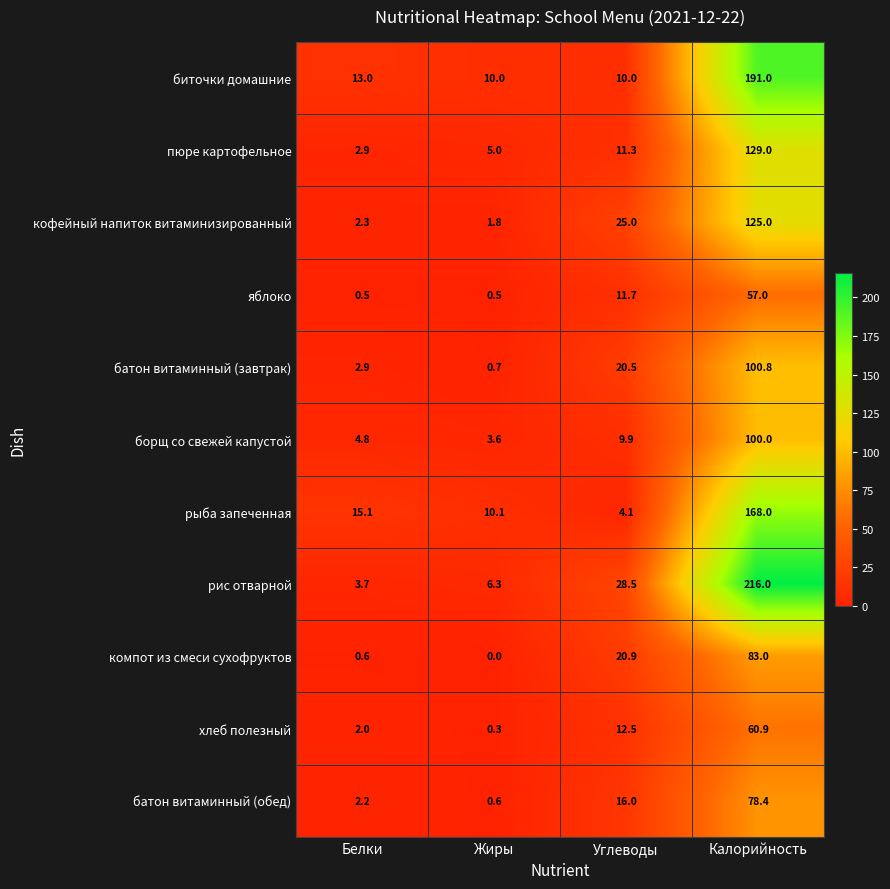

What is the spread (max minus min) of values at Белки?

14.6